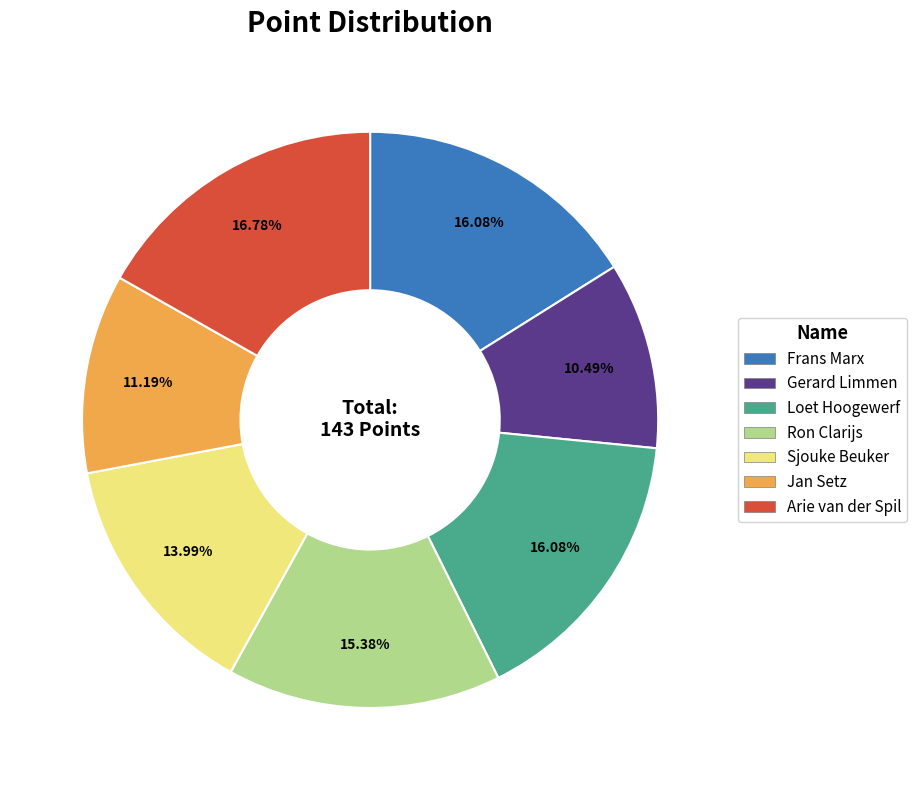

How many segments does this pie chart have?

7